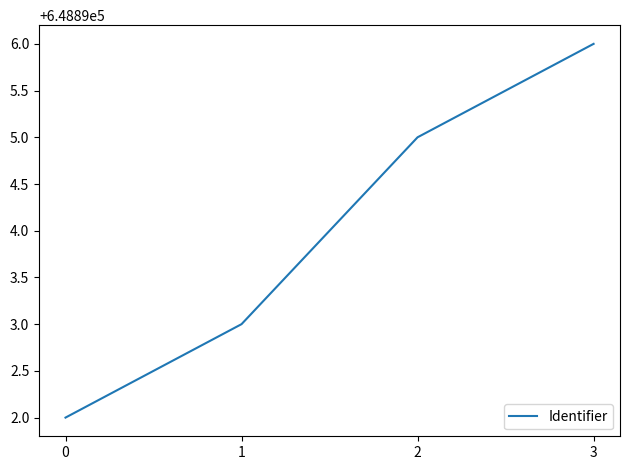

At which label is the value closest to 648894?

1